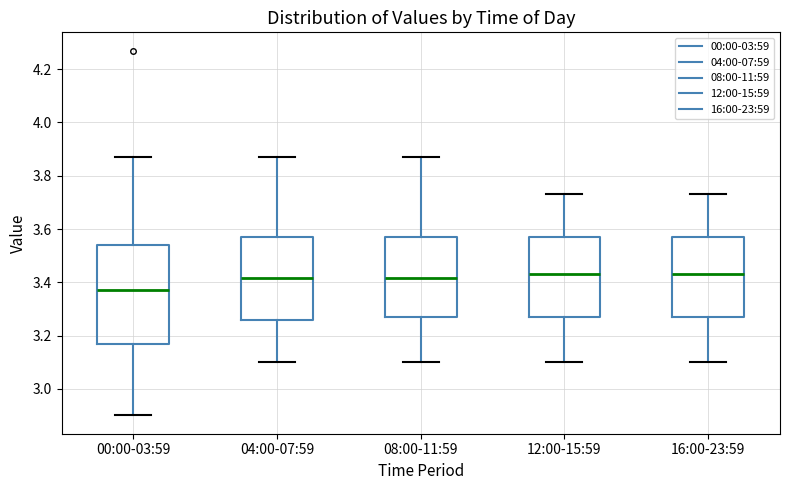

Which box is the tallest, from its lower edge to its upper edge?

00:00-03:59